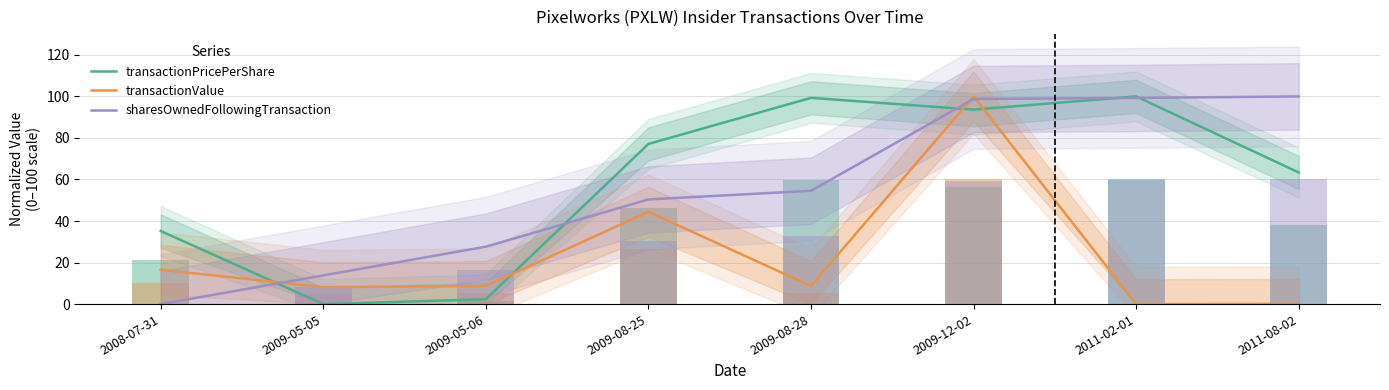

What is the total value across all series at 2009-08-25?

172.0